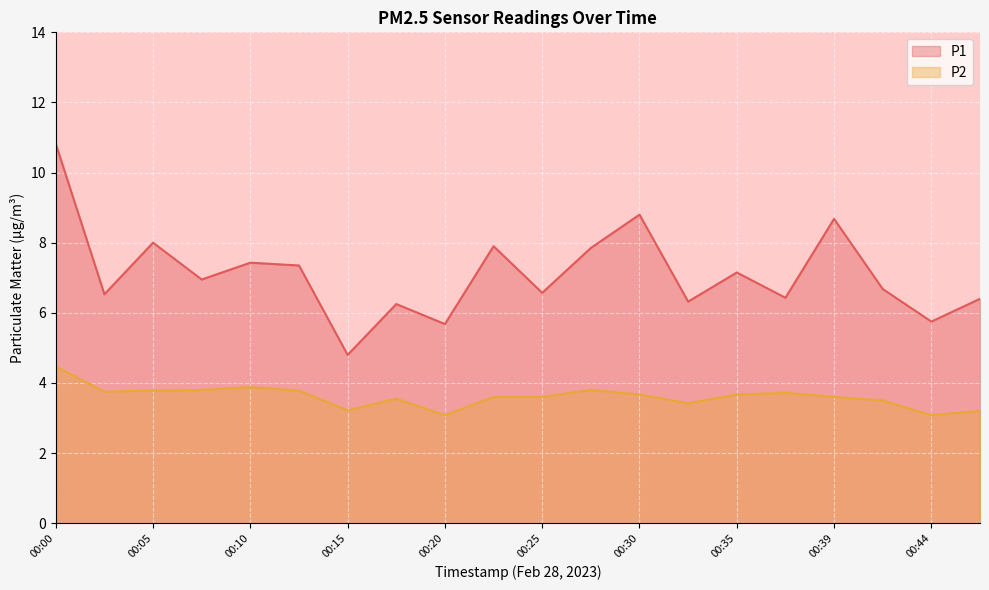

True or false: P2 has a value of 2.0 at 00:17.

False